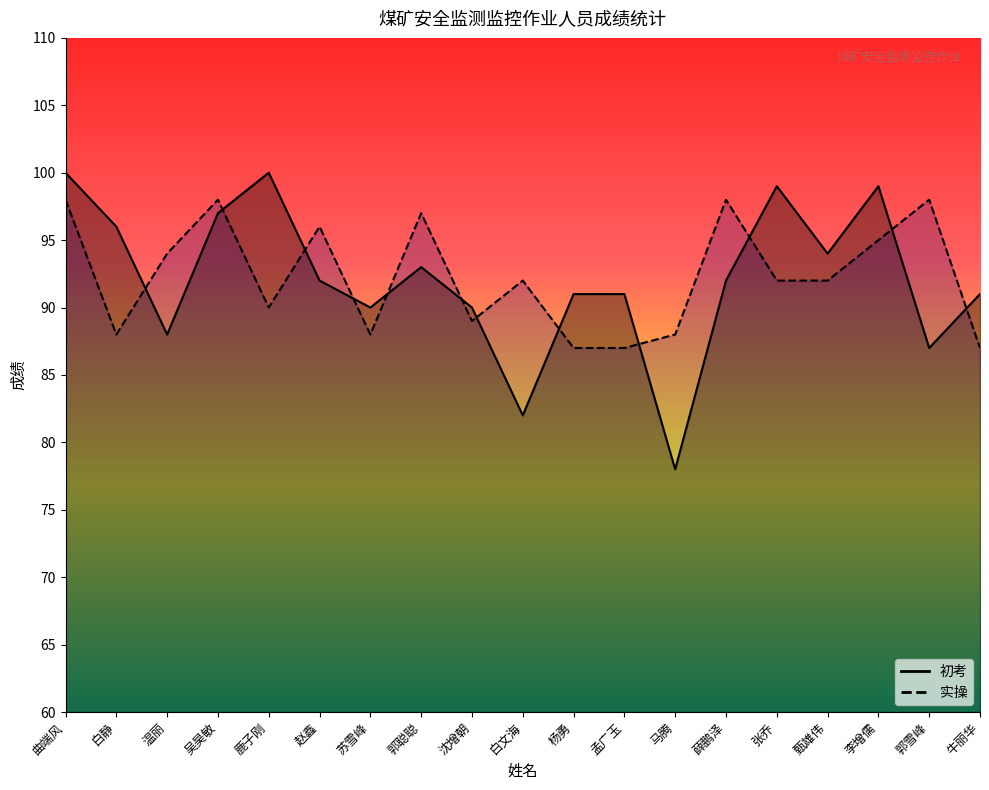

Rank the series by their average value, from highest to lowest.

实操, 初考